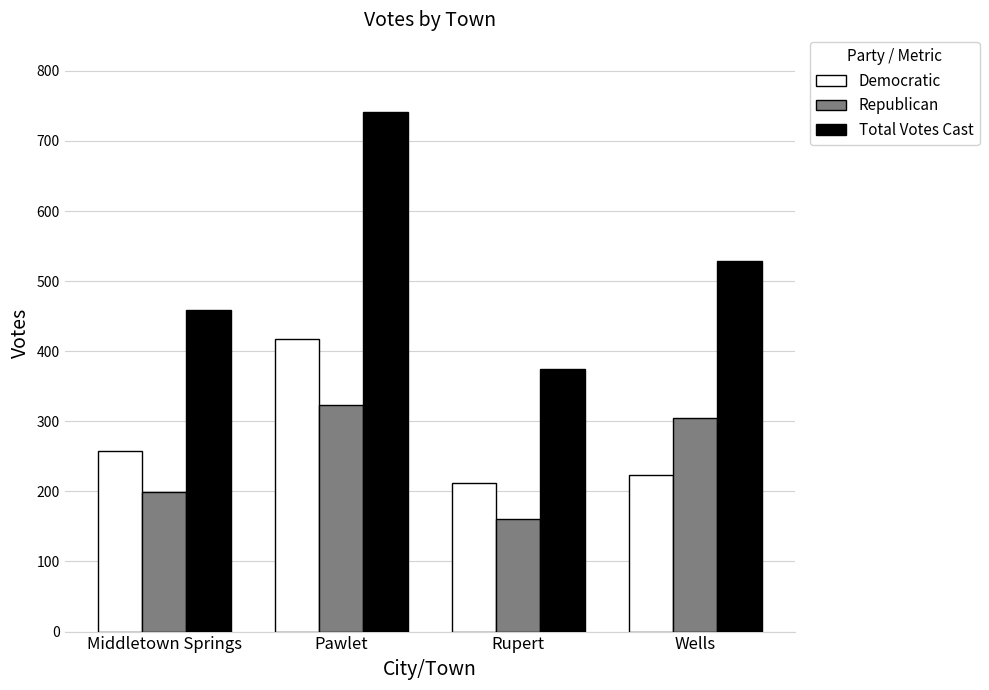

Read the Total Votes Cast value at Middletown Springs.

459